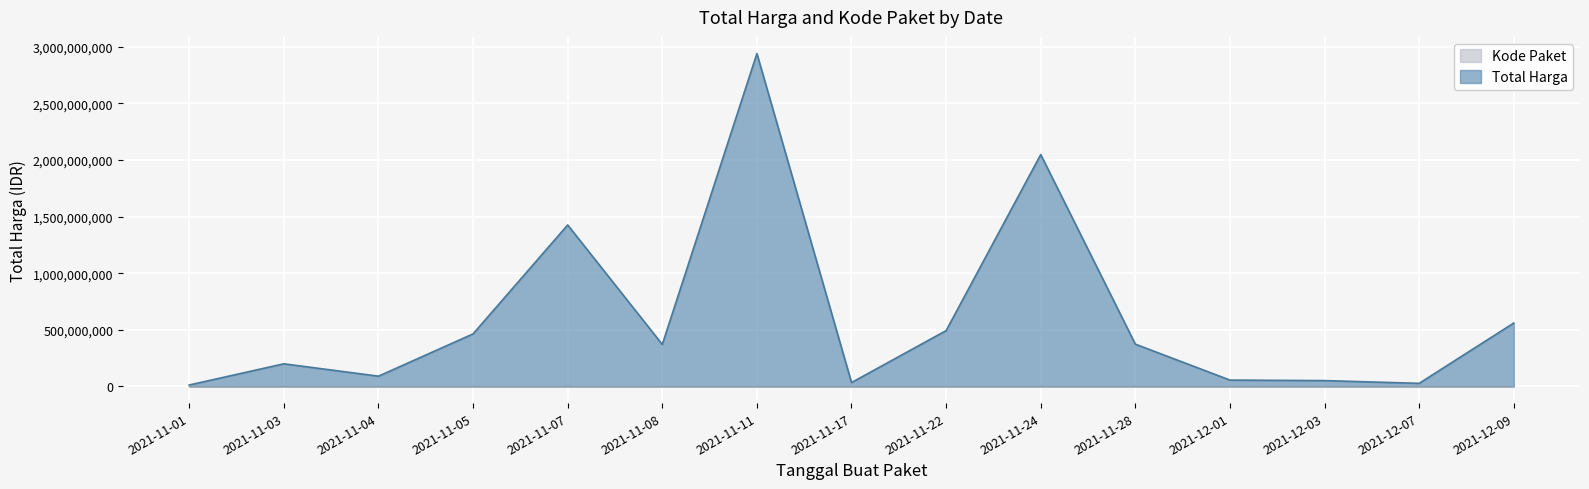

How many lines are shown in the chart?

2